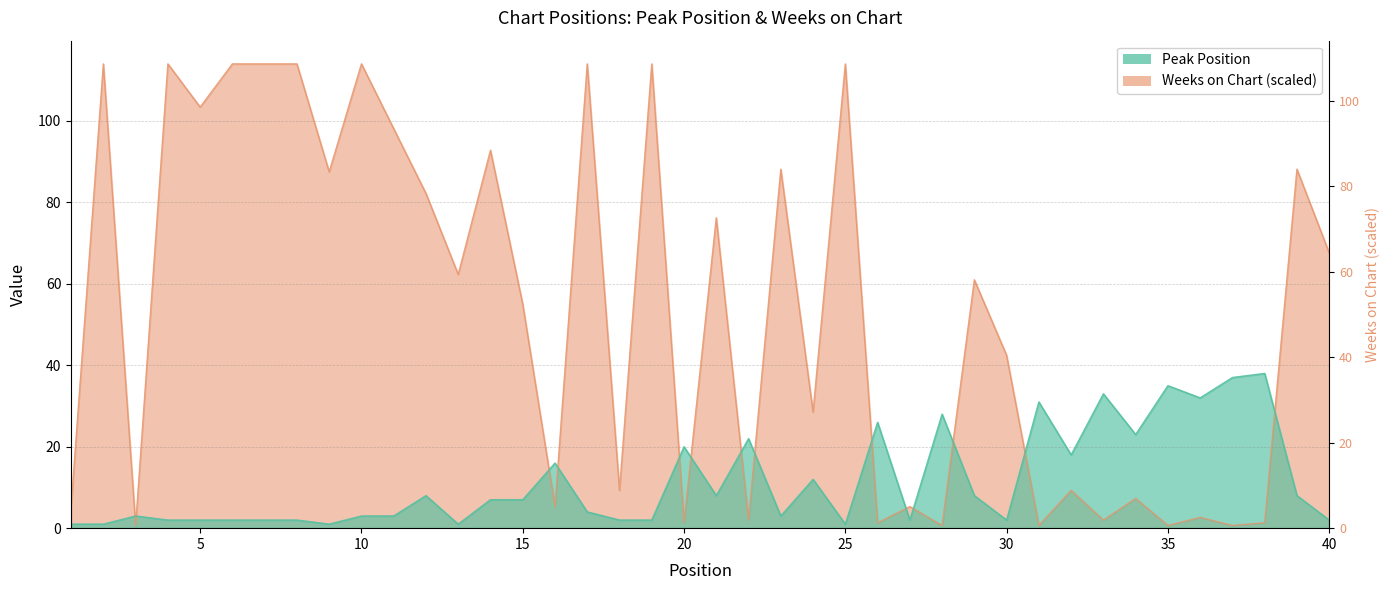

What is the maximum value shown in the chart?

114.0